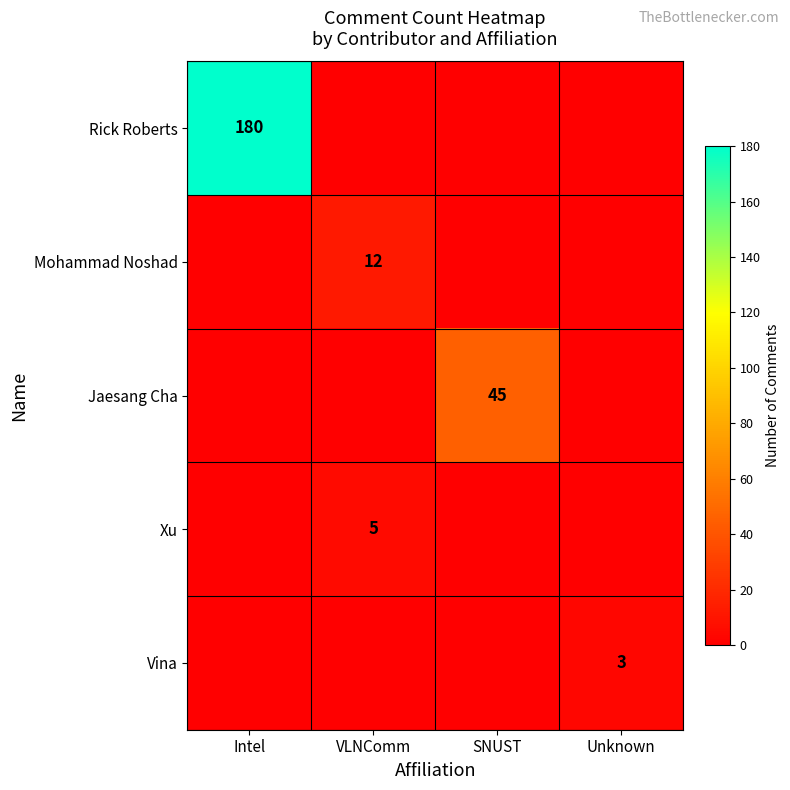

The value of Rick Roberts at Intel is 180. True or false?

True